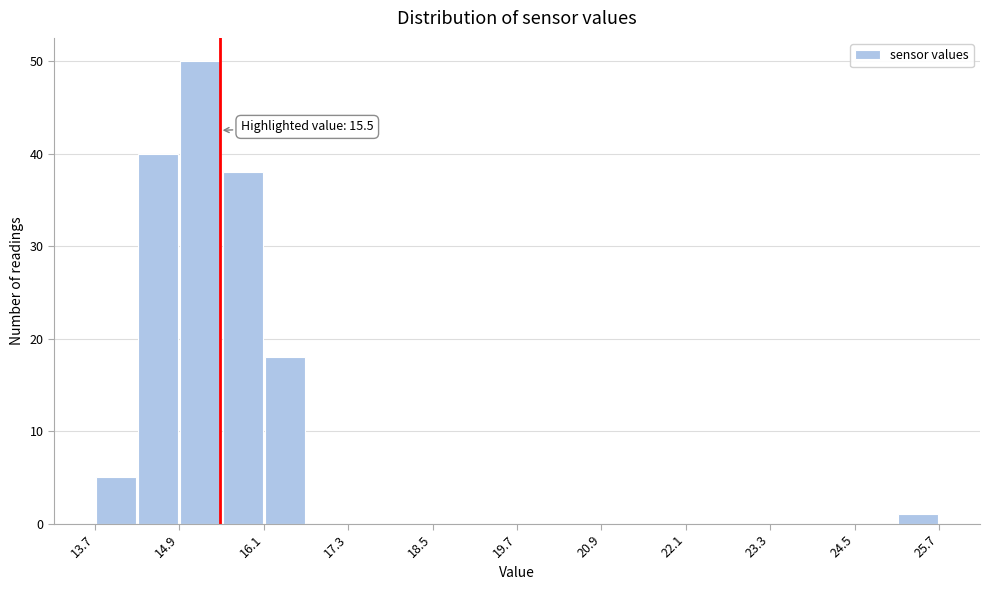

Read against the x-axis, roughly where is the centre of the tallest bar?

15.2